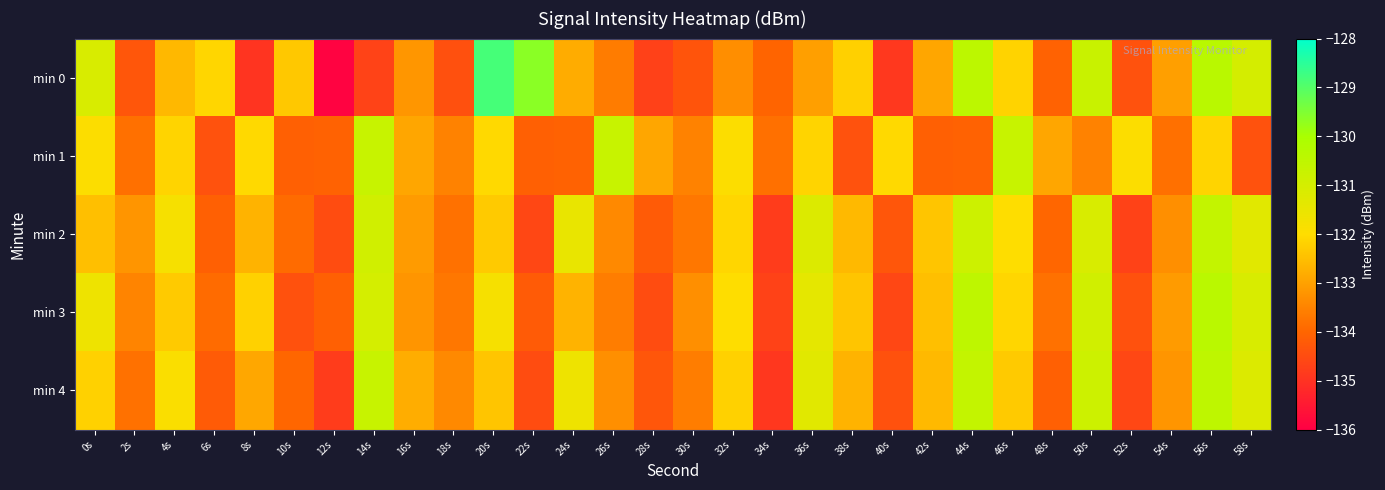

At how many categories does at least one series exceed -129?

1